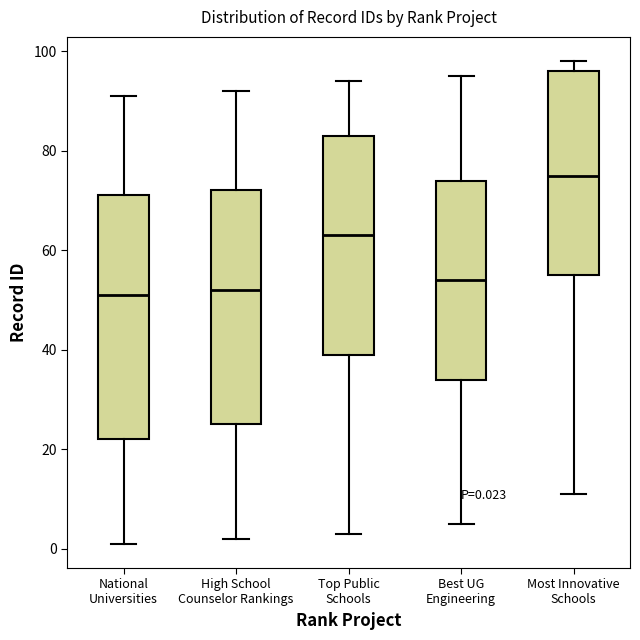

Comparing the boxes themselves (not the whiskers), which one is the tallest?

National Universities